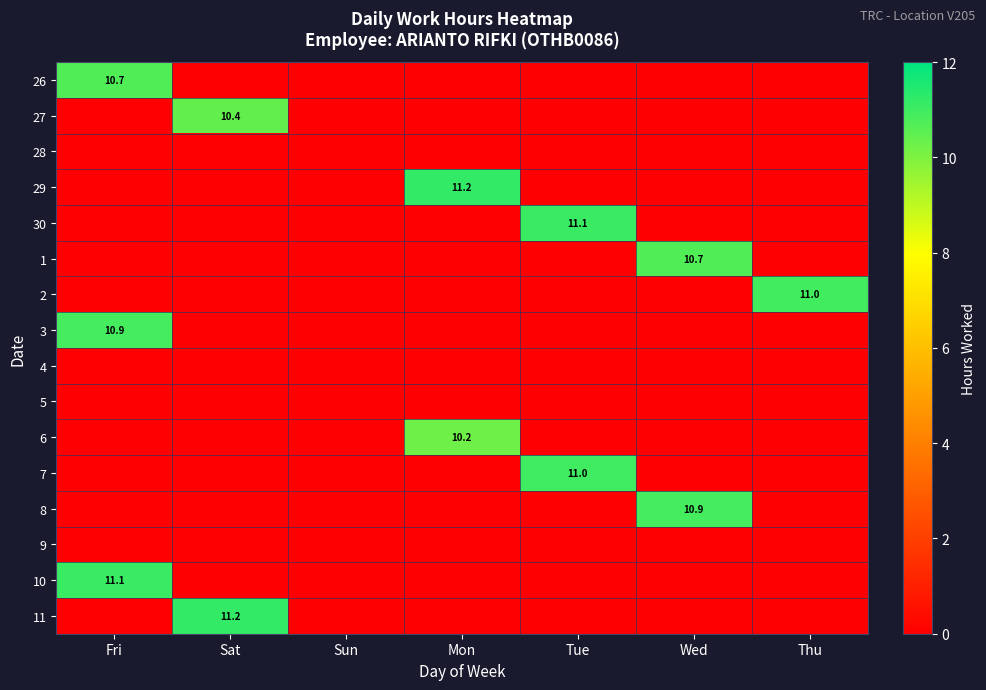

True or false: 11 has a value of 0.0 at Mon.

True